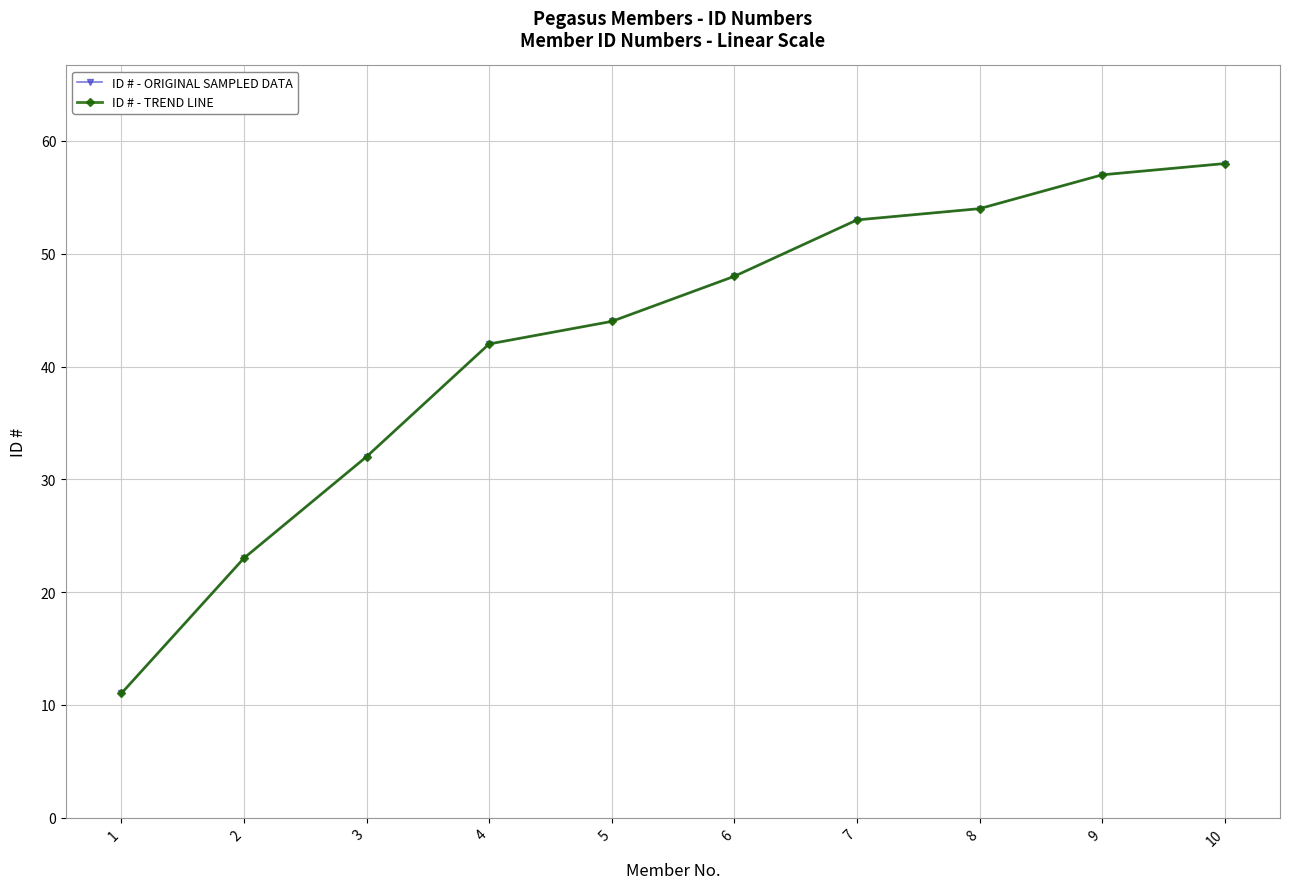

List the series in order of their peak value, highest first.

ID # - ORIGINAL SAMPLED DATA, ID # - TREND LINE